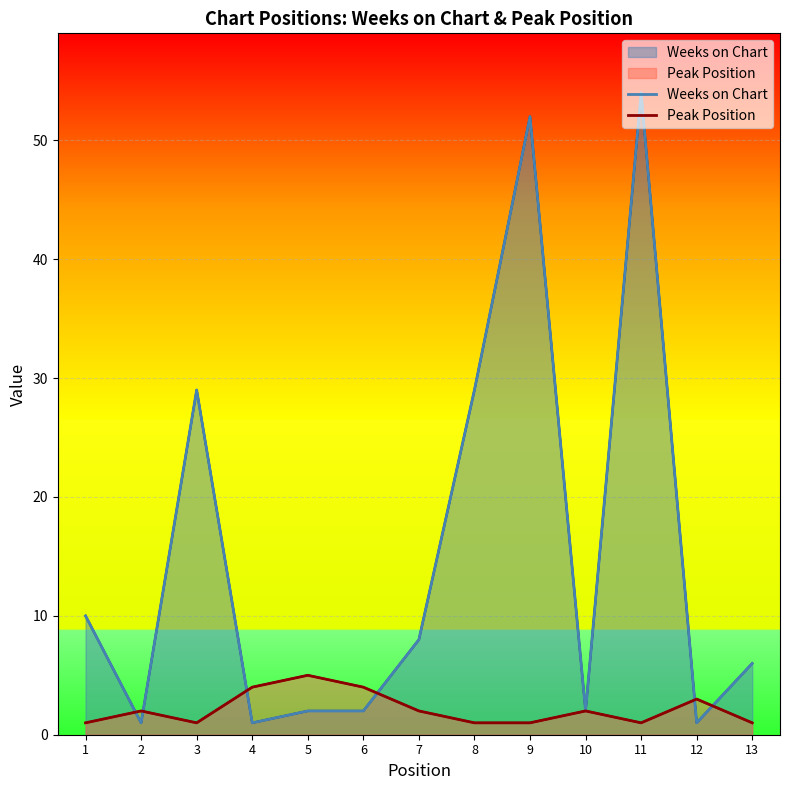

Which series has the largest total across all categories?

Weeks on Chart